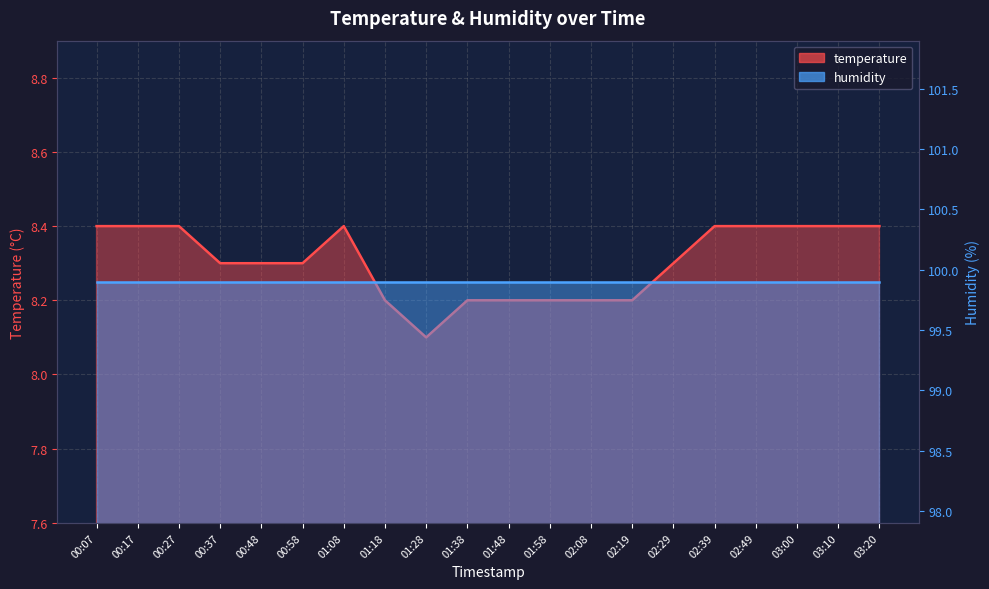

What is the difference between the values at 00:58 and 01:38?

0.1